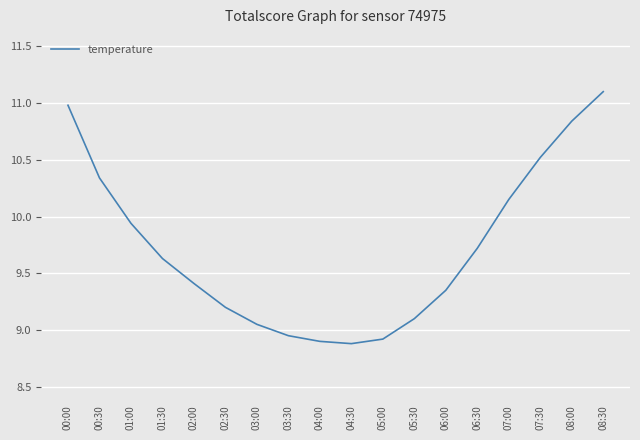

Is it true that the value at 02:00 is 9.4?

True